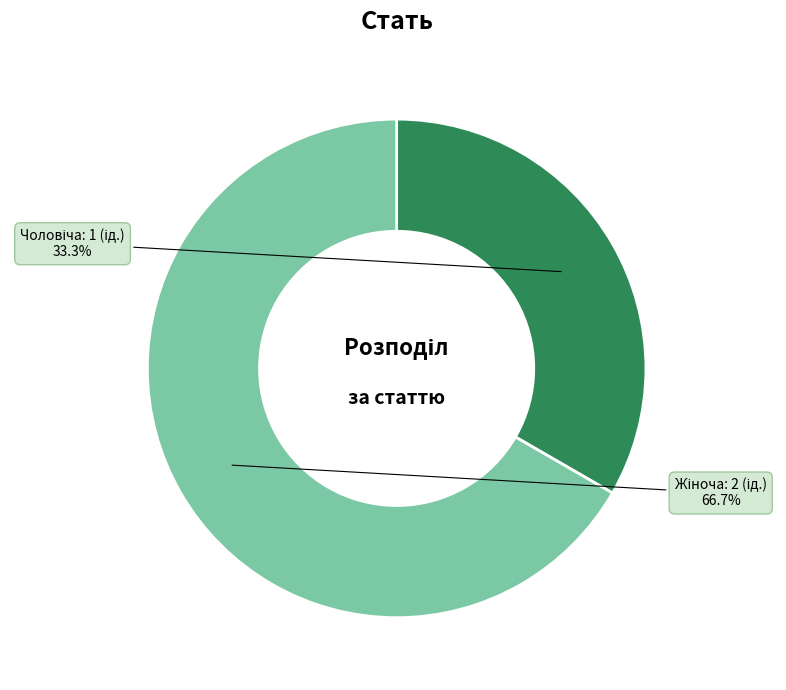

Is there a majority slice in this chart?

Yes